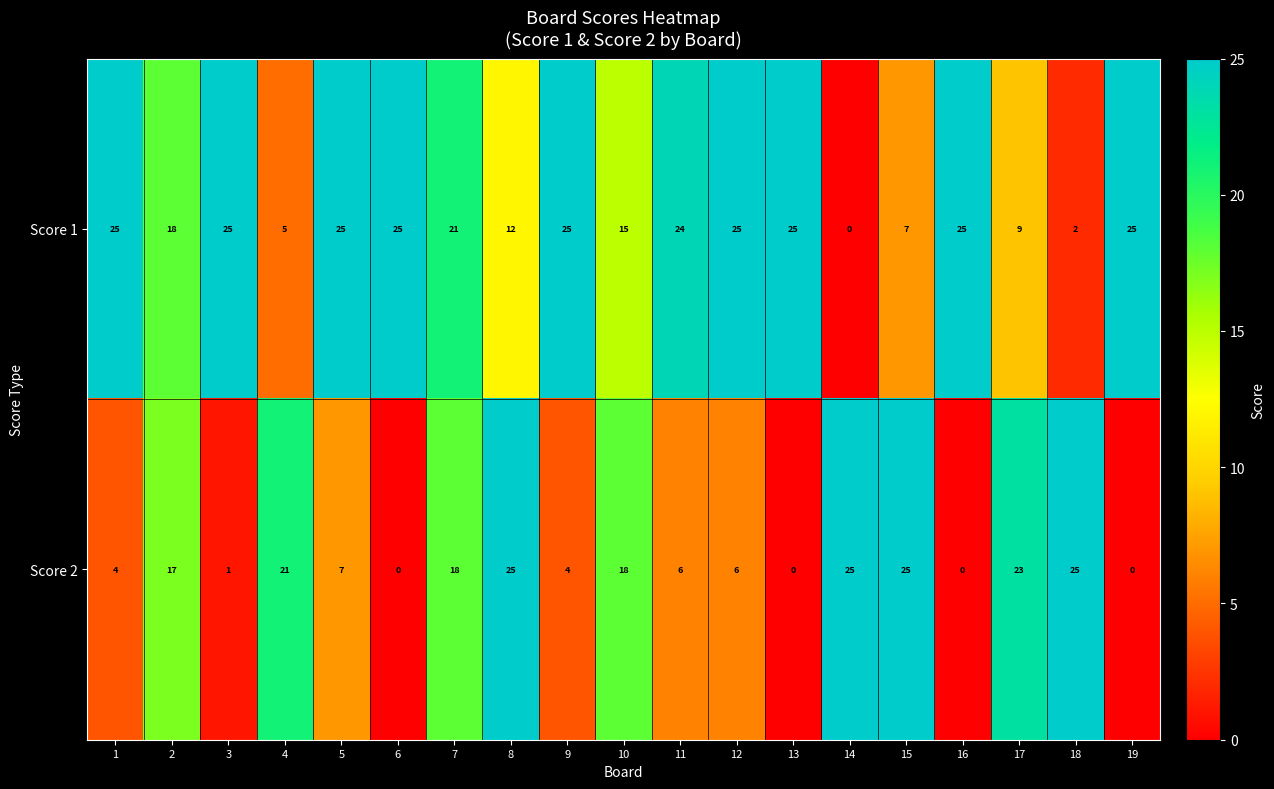

What is the total value across all series at 15?

32